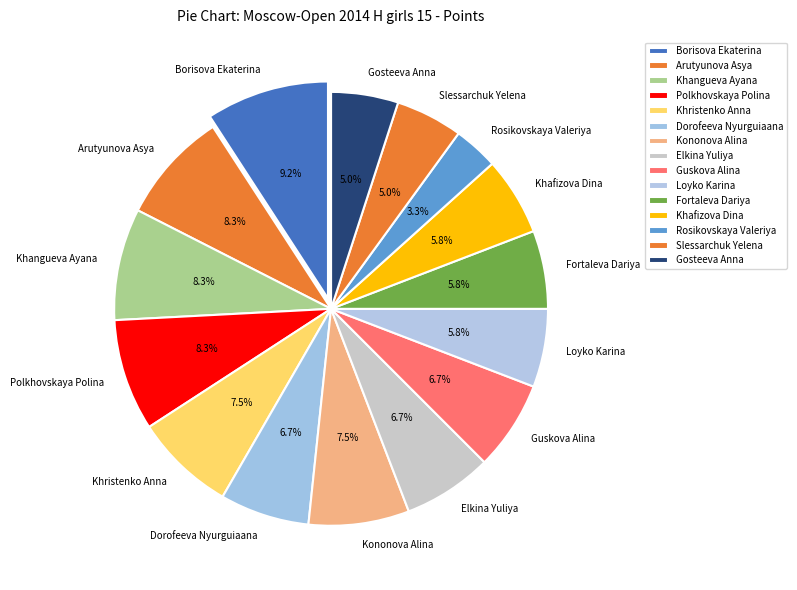

What is the ratio of the value at Fortaleva Dariya to the value at Khristenko Anna?

0.8